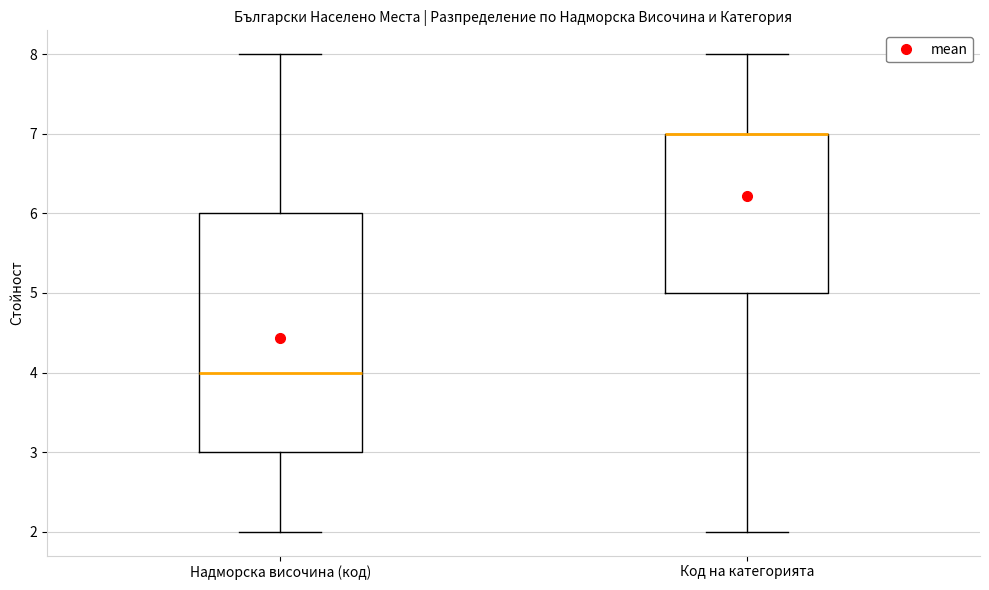

Reading left to right, transcribe this box plot: for each box, give where its median line is, the range the box spans, and where its two whiskers end, as read against the y-axis. The values are not printed on the chart, so give them approximately, as read against the axis.

Надморска височина (код): median 4, box 3 to 6, whiskers 2 to 8
Код на категорията: median 7 (drawn on the box's upper edge), box 5 to 7, whiskers 2 to 8